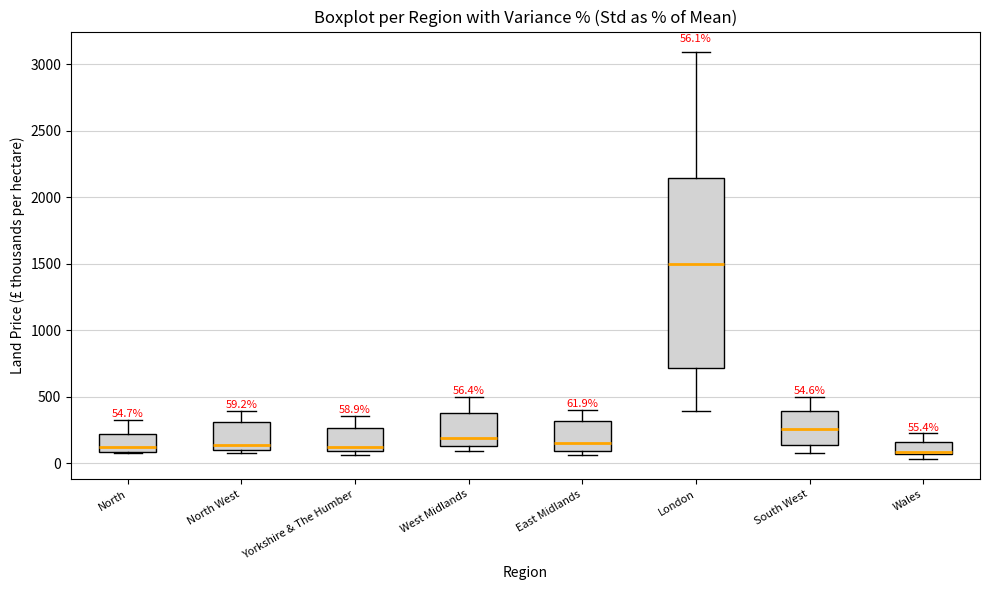

Comparing the boxes themselves (not the whiskers), which one is the tallest?

London